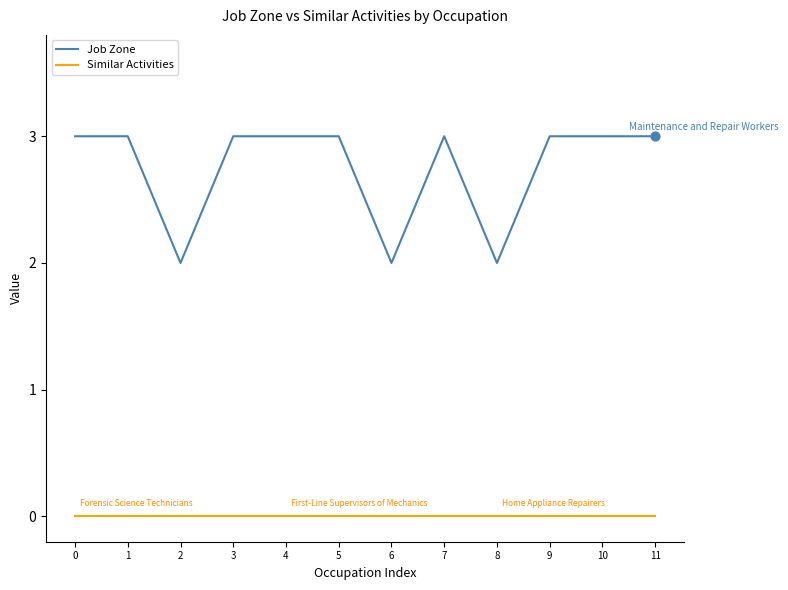

Which series has the widest spread of values?

Job Zone